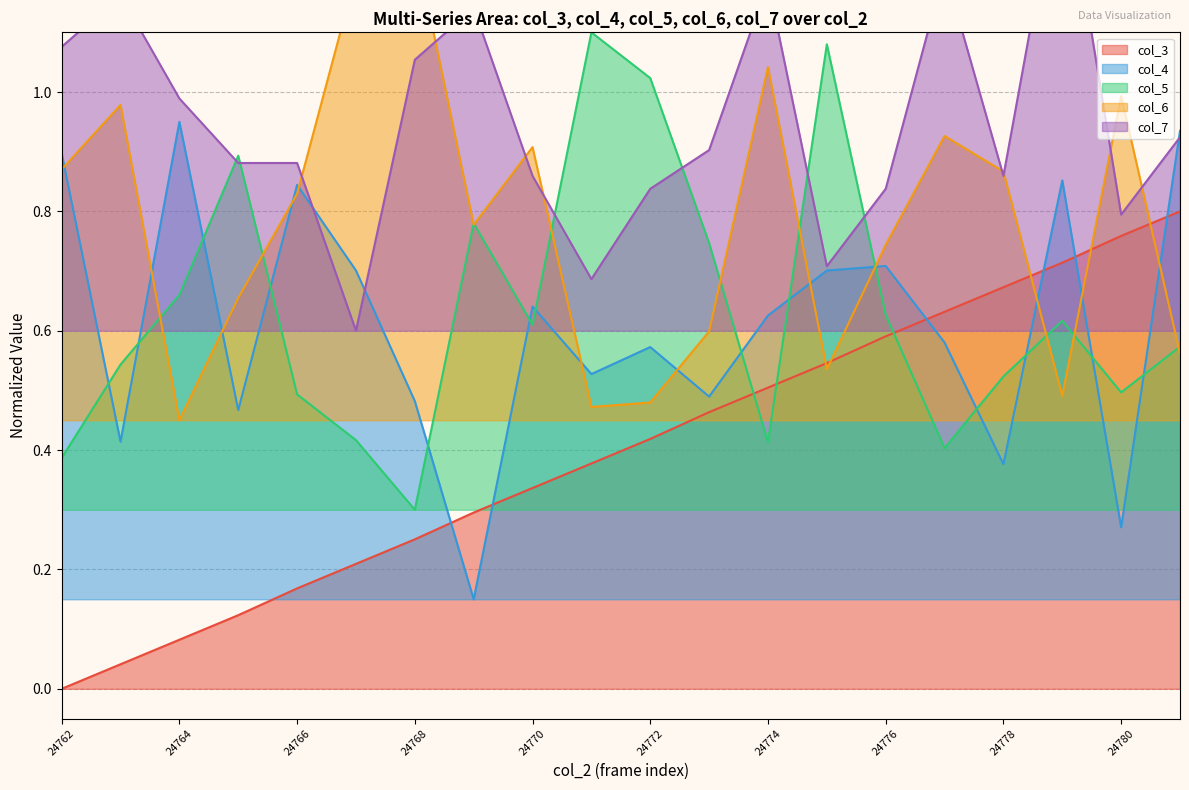

What is the value of the col_6 point at the 16th from the left?

0.9